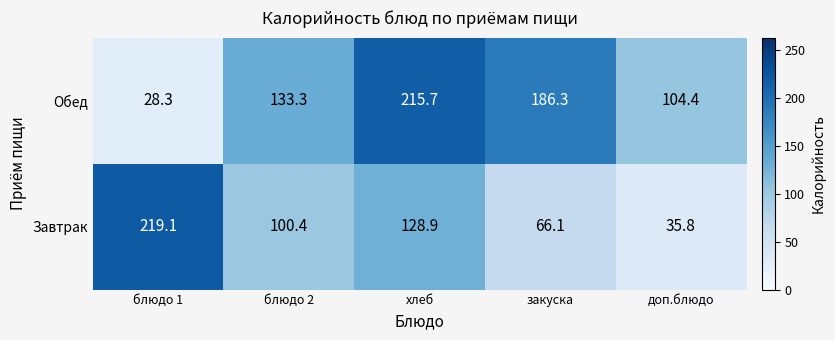

Which category has the highest value in the Обед series?

хлеб